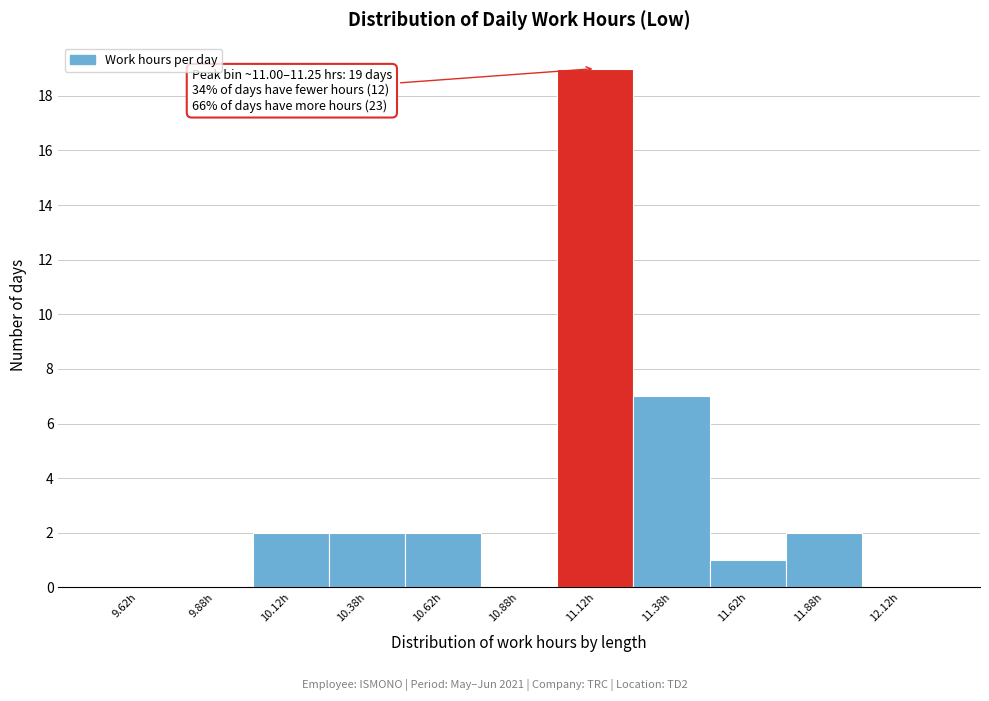

Which range on the x-axis has the tallest bar?

11.00 to 11.25